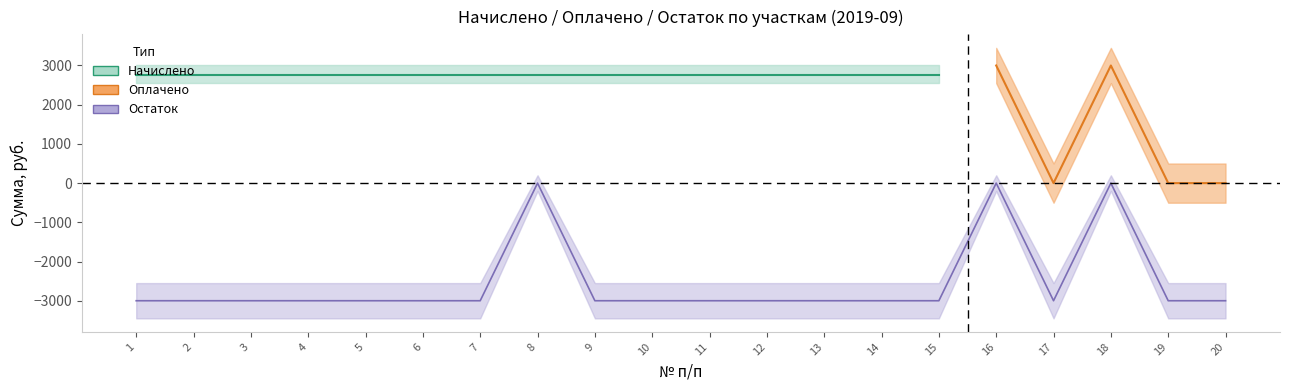

True or false: Начислено has more than 1 interior local peaks.

False